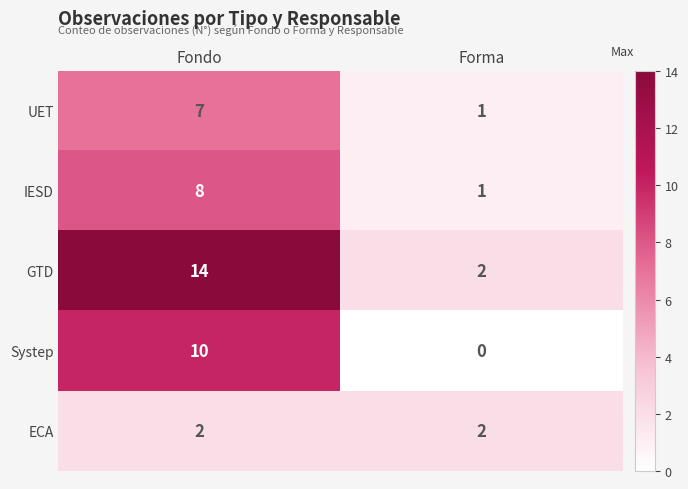

Reading left to right, extract all data points from this chart.

UET: Fondo=7	Forma=1
IESD: Fondo=8	Forma=1
GTD: Fondo=14	Forma=2
Systep: Fondo=10	Forma=0
ECA: Fondo=2	Forma=2